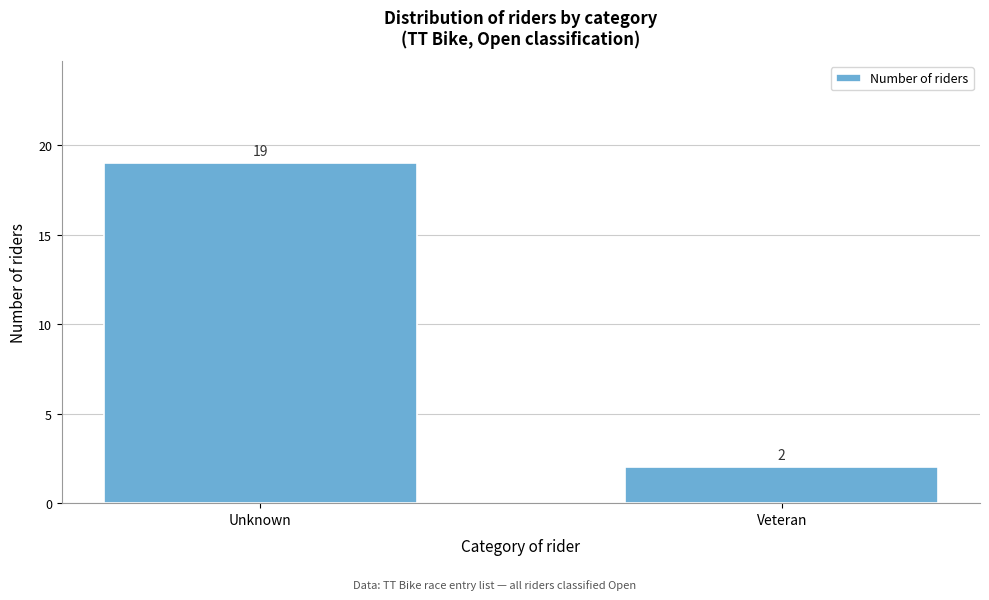

Reading left to right, what are all the values shown in this chart?

Unknown=19	Veteran=2